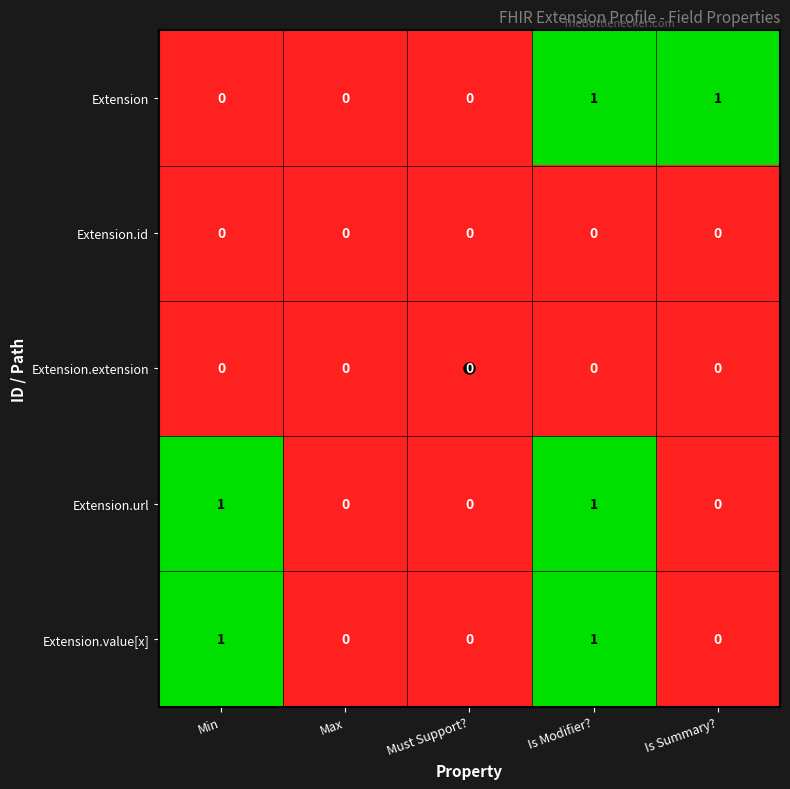

At which category is the sum across all series the highest?

Is Modifier?